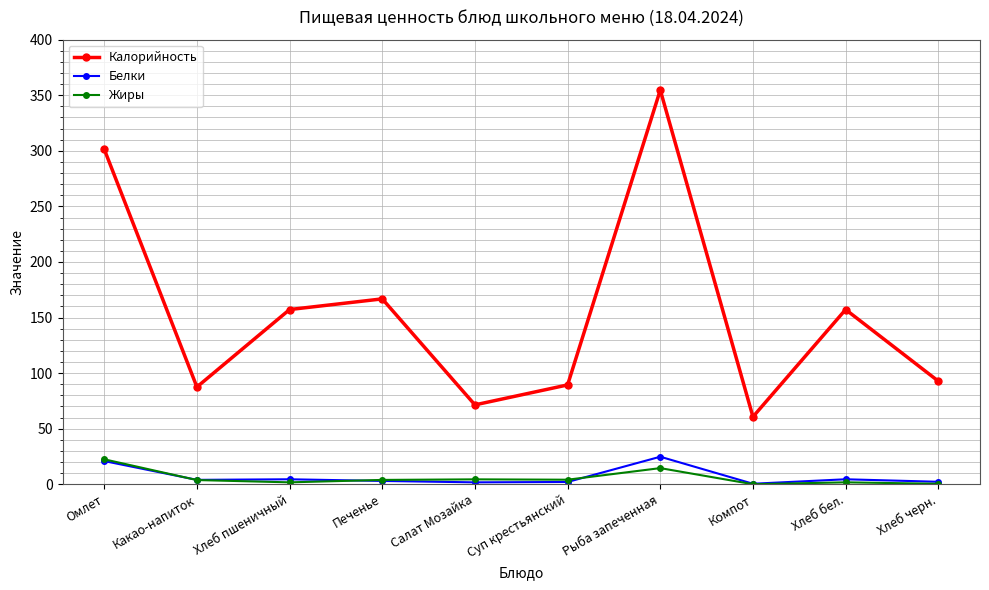

What is the label of the 1st point from the left?

Омлет